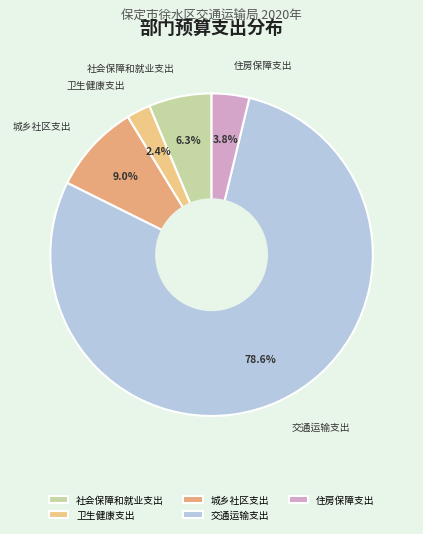

To the nearest percent, what is the average slice percentage?

20%